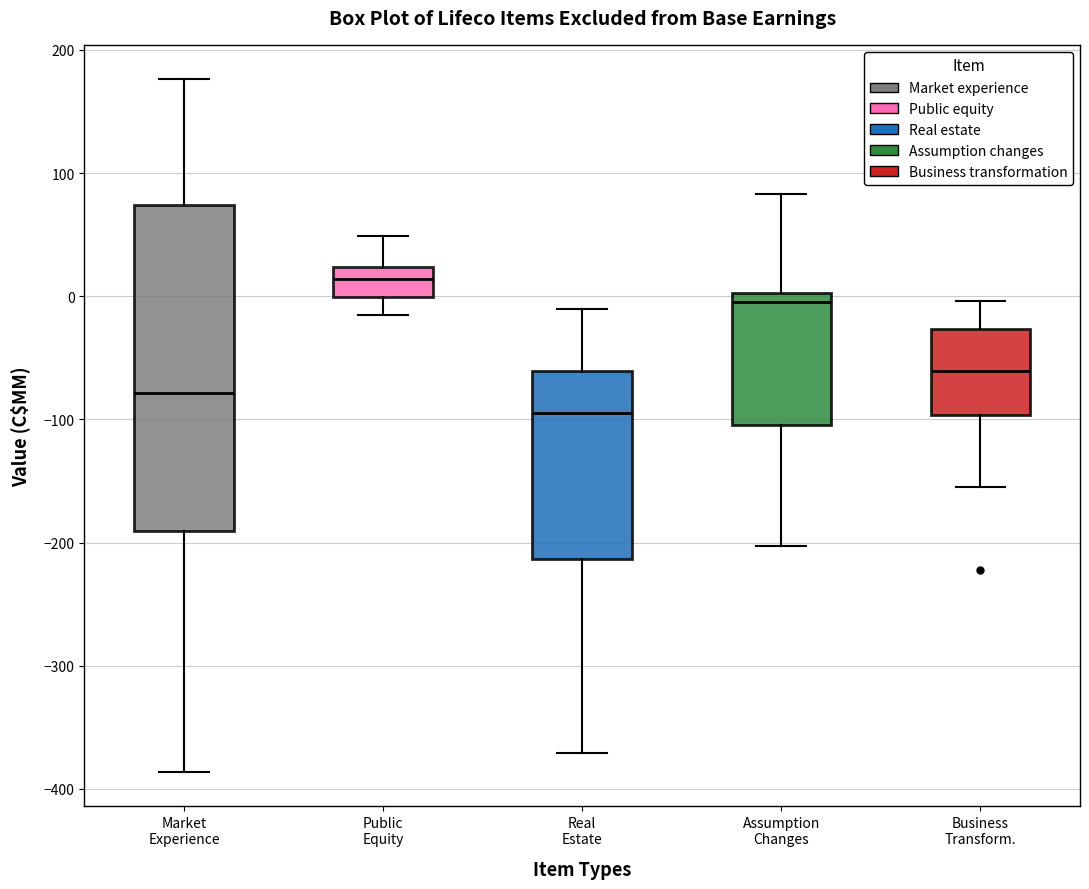

Comparing the boxes themselves (not the whiskers), which one is the tallest?

Market Experience